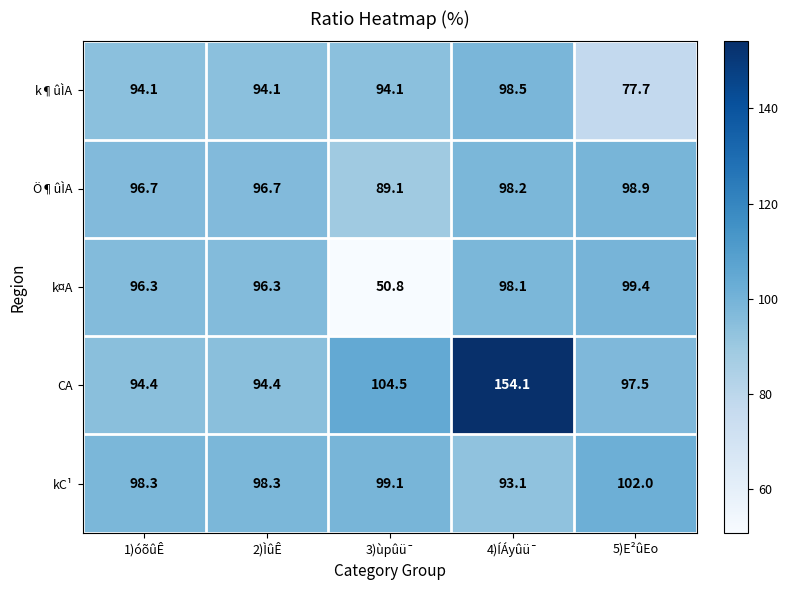

What is the minimum value shown in the chart?

50.8